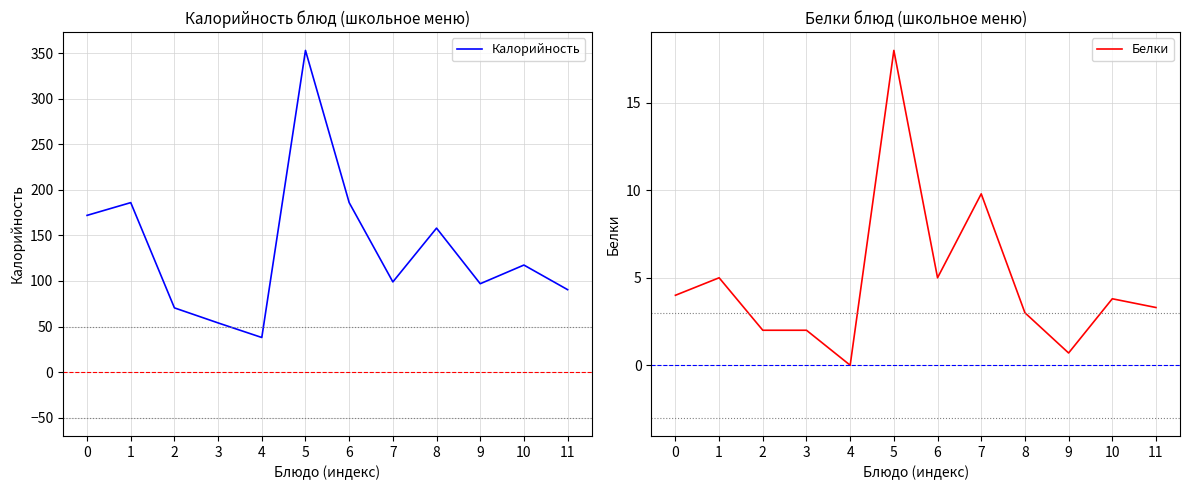

What is the sum of the Калорийность values at 11 and 7?

189.5